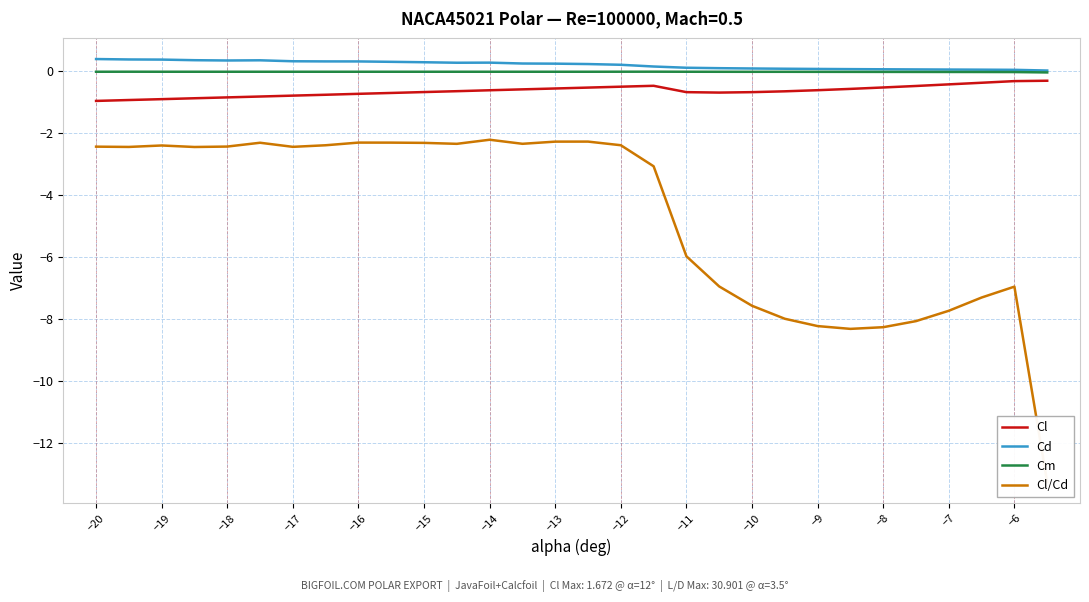

True or false: Cd and Cl intersect in this chart.

False